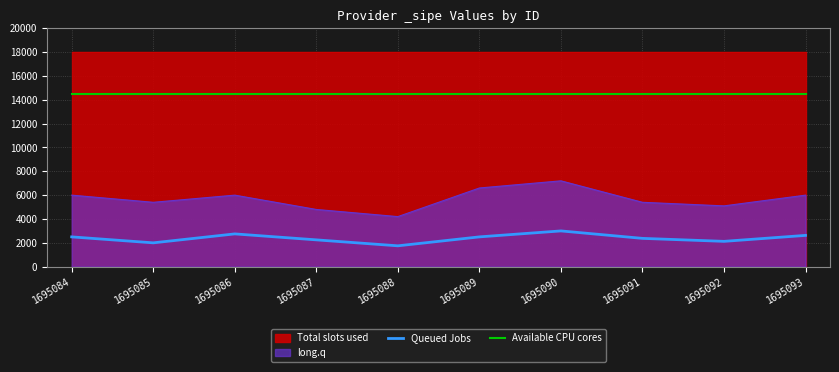

Is the value of Queued Jobs at 1695085 greater than the value of Available CPU cores at 1695092?

No